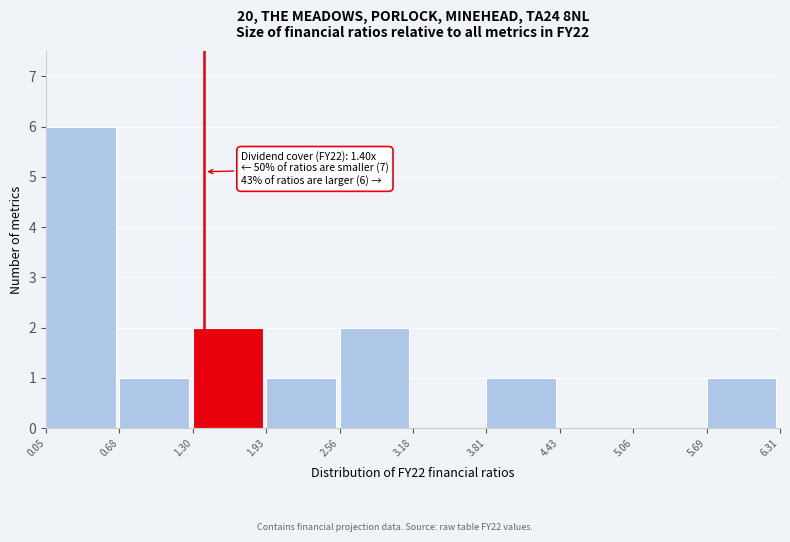

Over which range of the x-axis is the bar tallest?

0.05 to 0.68